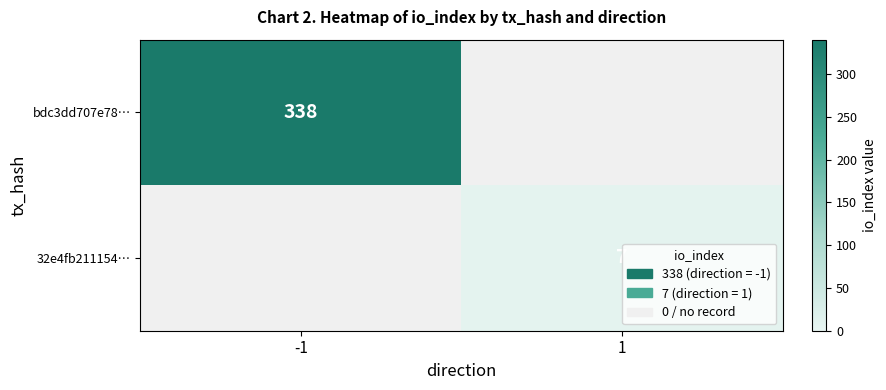

The bdc3dd707e78… series shows 496 at -1. True or false?

False